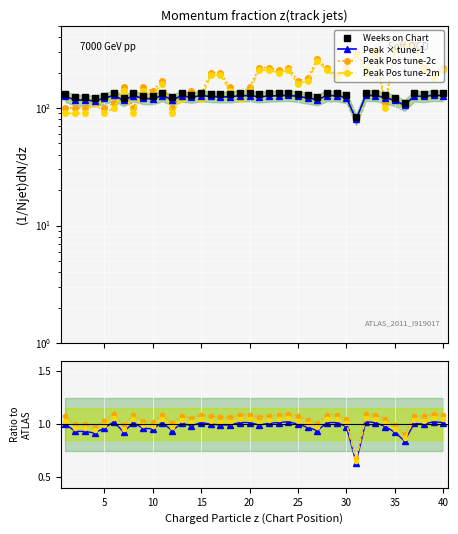

What is the value of the Weeks on Chart point at the 24th from the left?

135